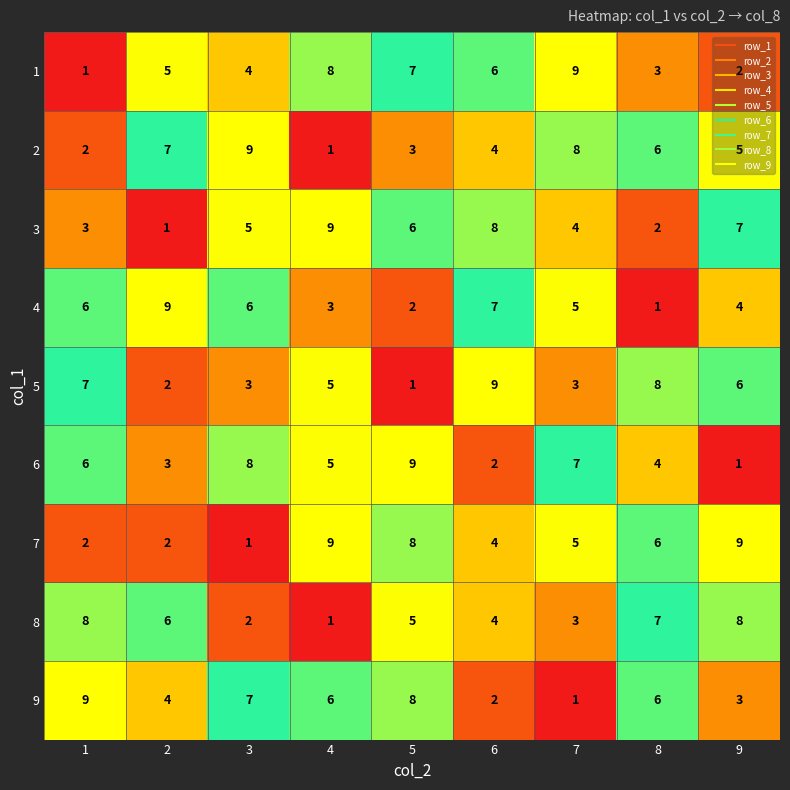

What is the maximum value for 5?

9